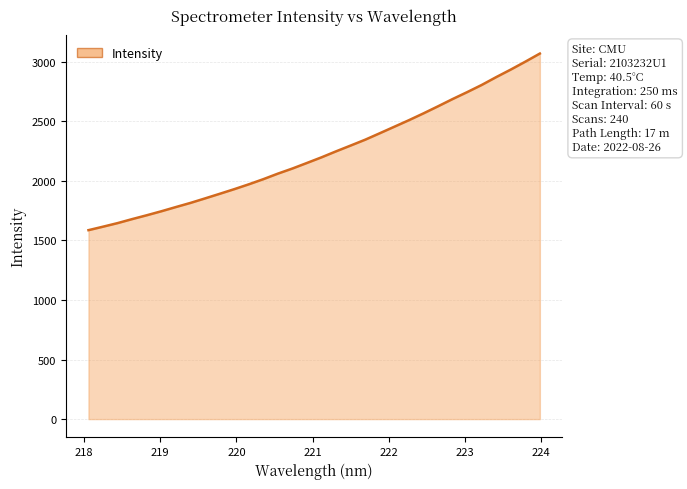

What is the maximum value shown in the chart?

3067.2